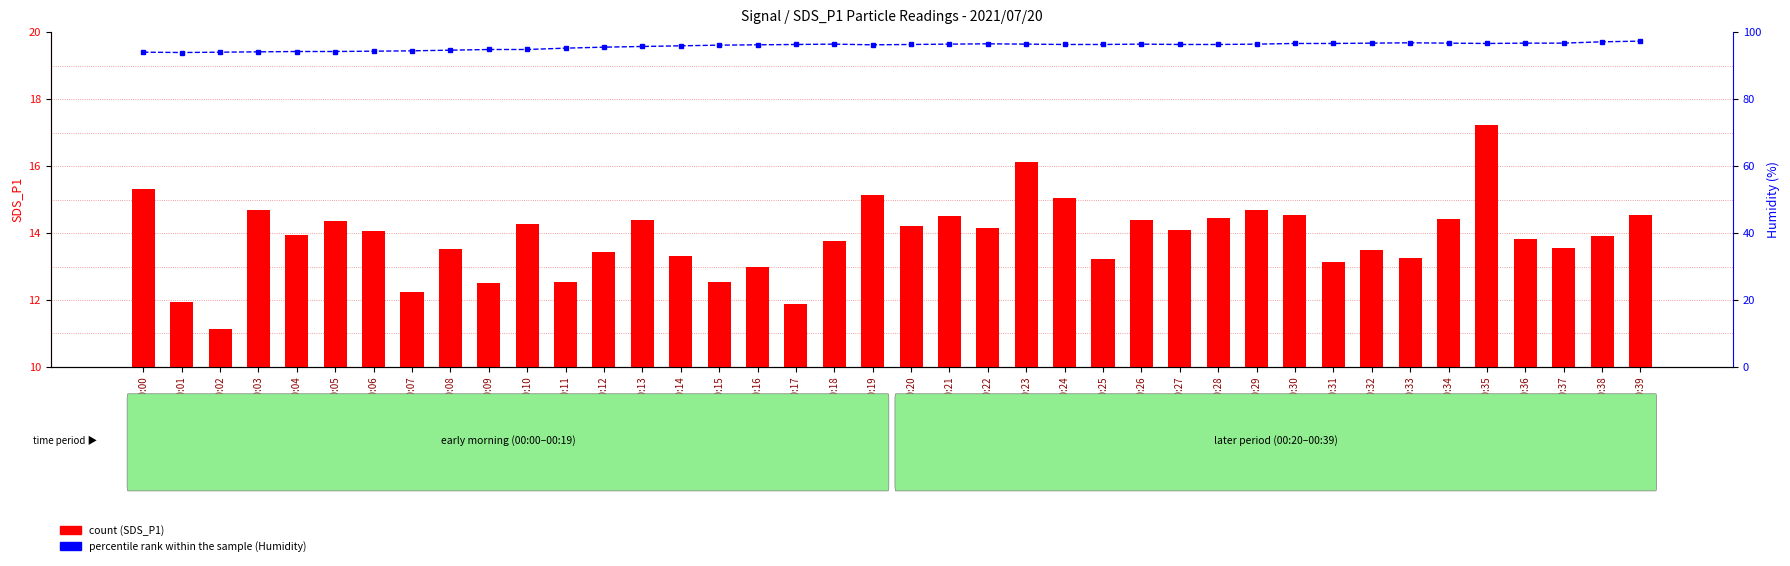

What is the difference between the highest and lowest values at 00:15?

83.5